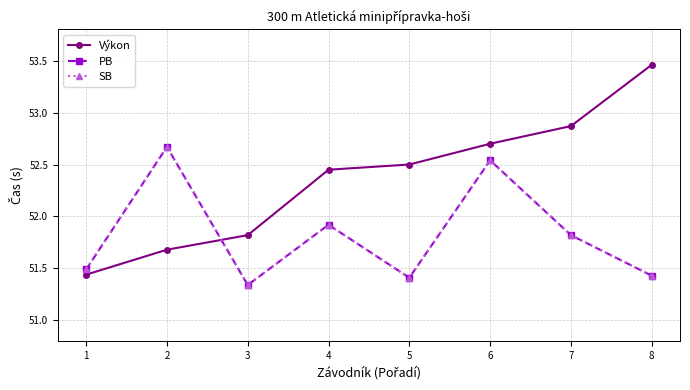

What is the maximum value for SB?

52.7